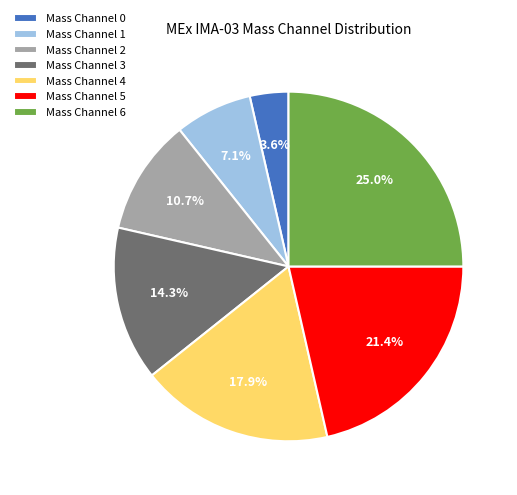

What percentage is NOT represented by Mass Channel 1?

92.9%